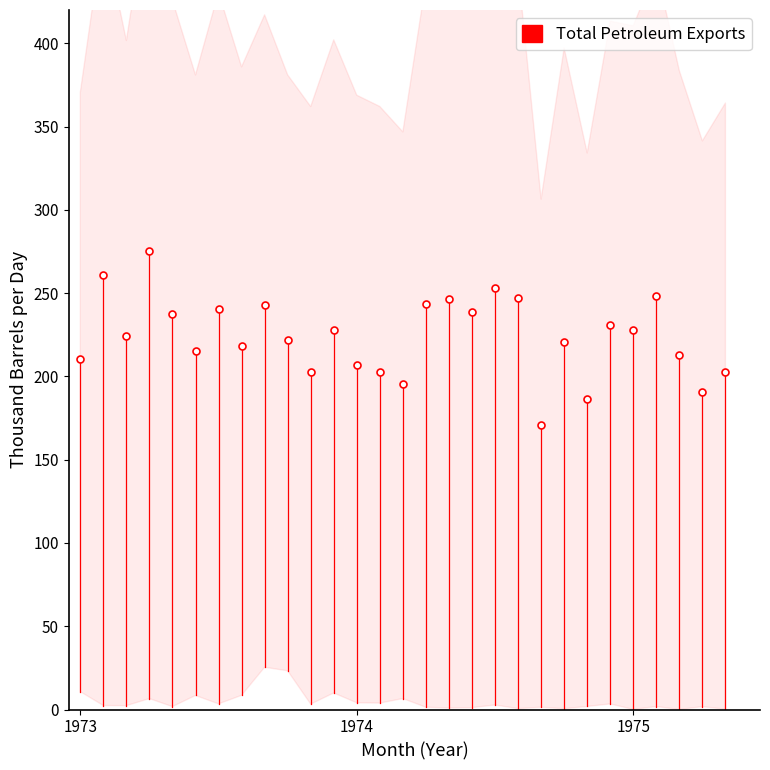

Rank the categories by value from lowest to highest.

20, 22, 27, 14, 28, 10, 13, 12, 1973, 26, 5, 7, 21, 9, 1975, 11, 24, 23, 4, 17, 6, 8, 15, 16, 19, 25, 18, 1974, 3